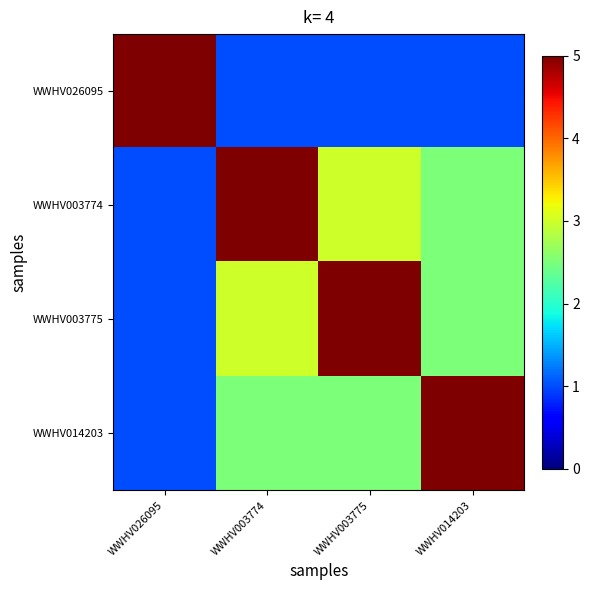

What is the spread (max minus min) of values at WWHV014203?

4.0